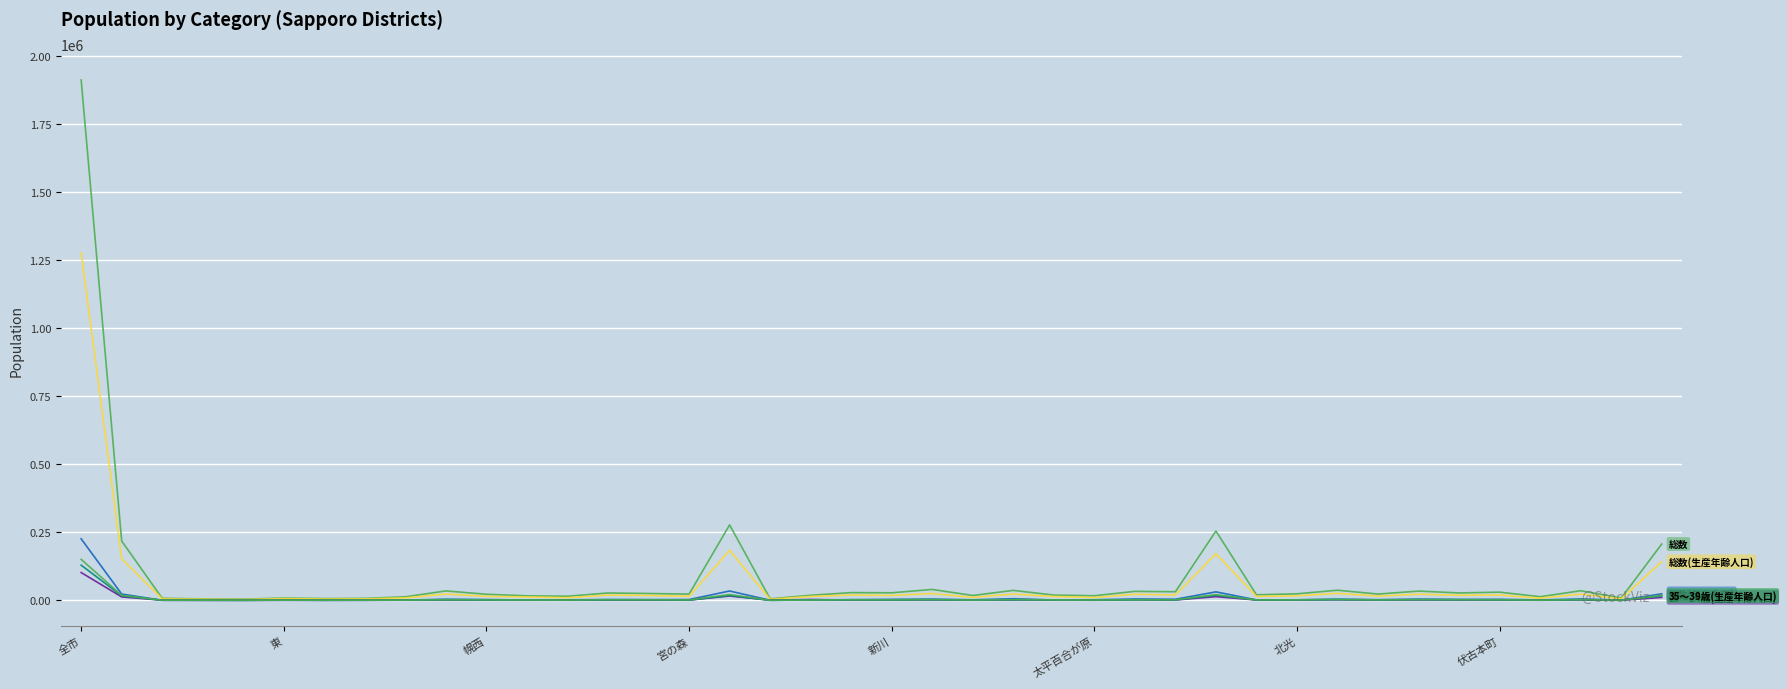

Is this an area chart (filled region under the line)?

No